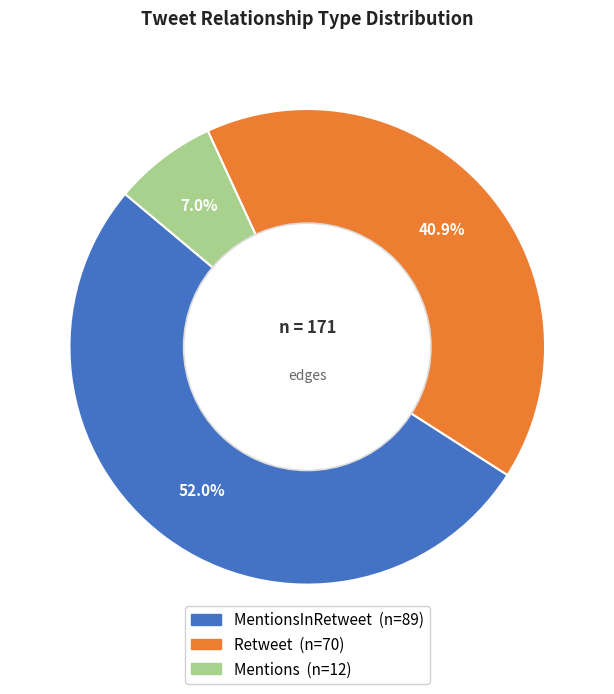

Does any single category account for the majority?

Yes